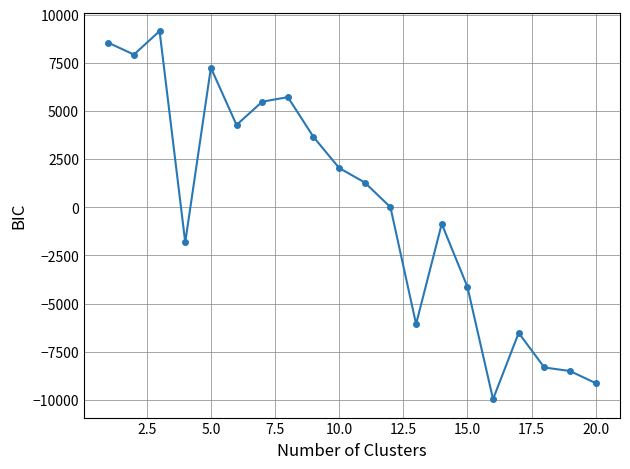

True or false: the data has more than 0 interior local peaks.

True